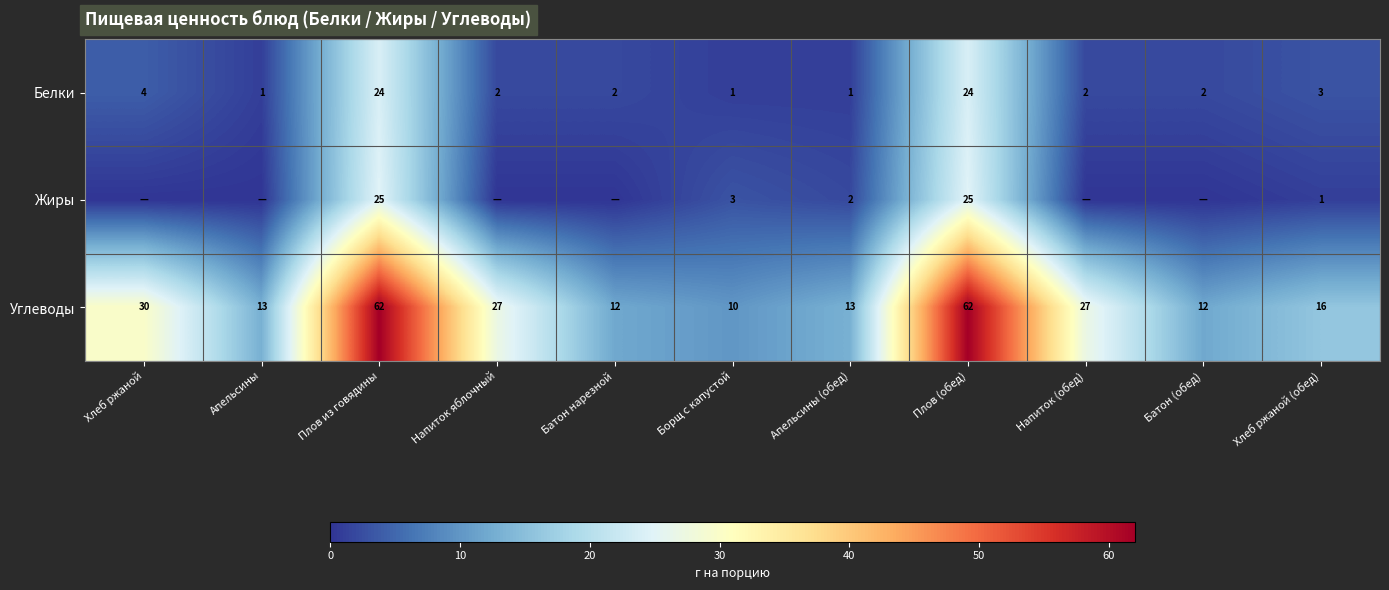

What is the average value of the Углеводы series?

26